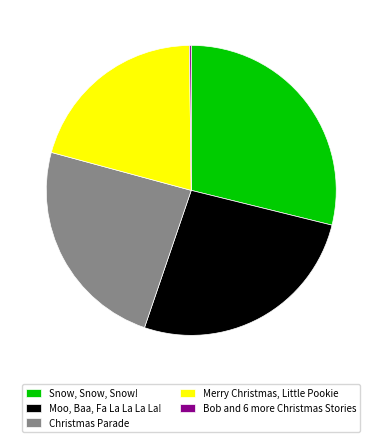

Does Snow, Snow, Snow! account for over 50% of the chart?

No